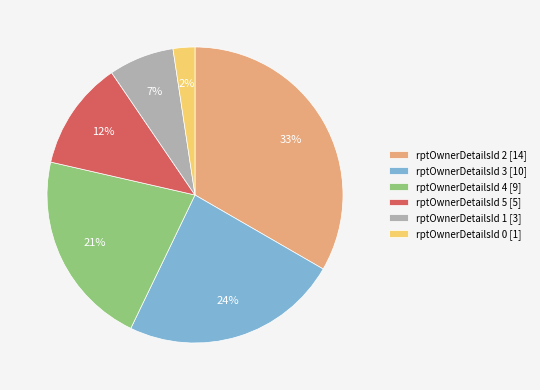

Does any single category account for the majority?

No